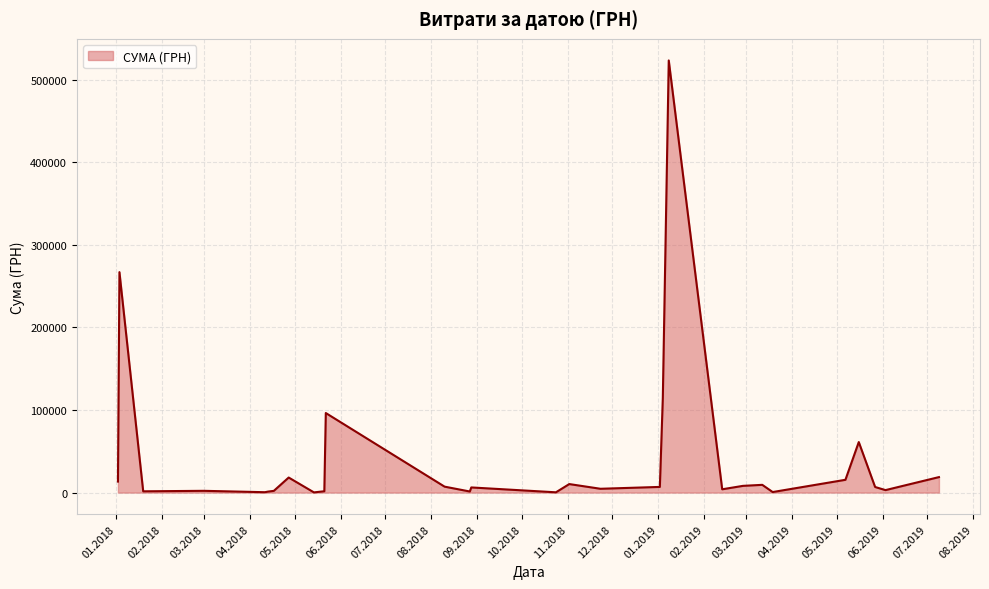

What is the difference between the maximum and minimum values?

523247.0